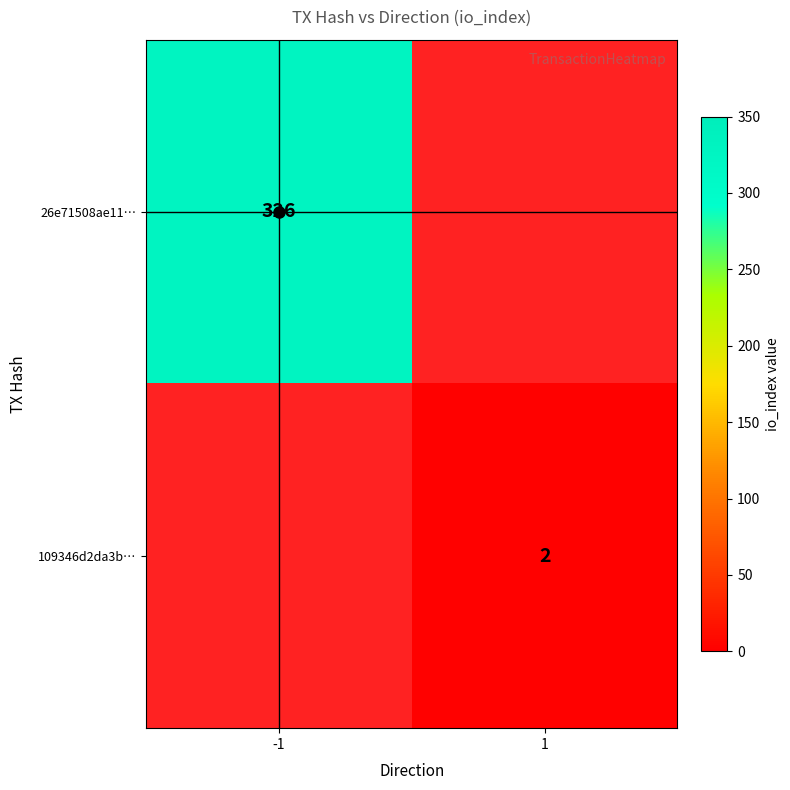

How many series are shown in this chart?

2